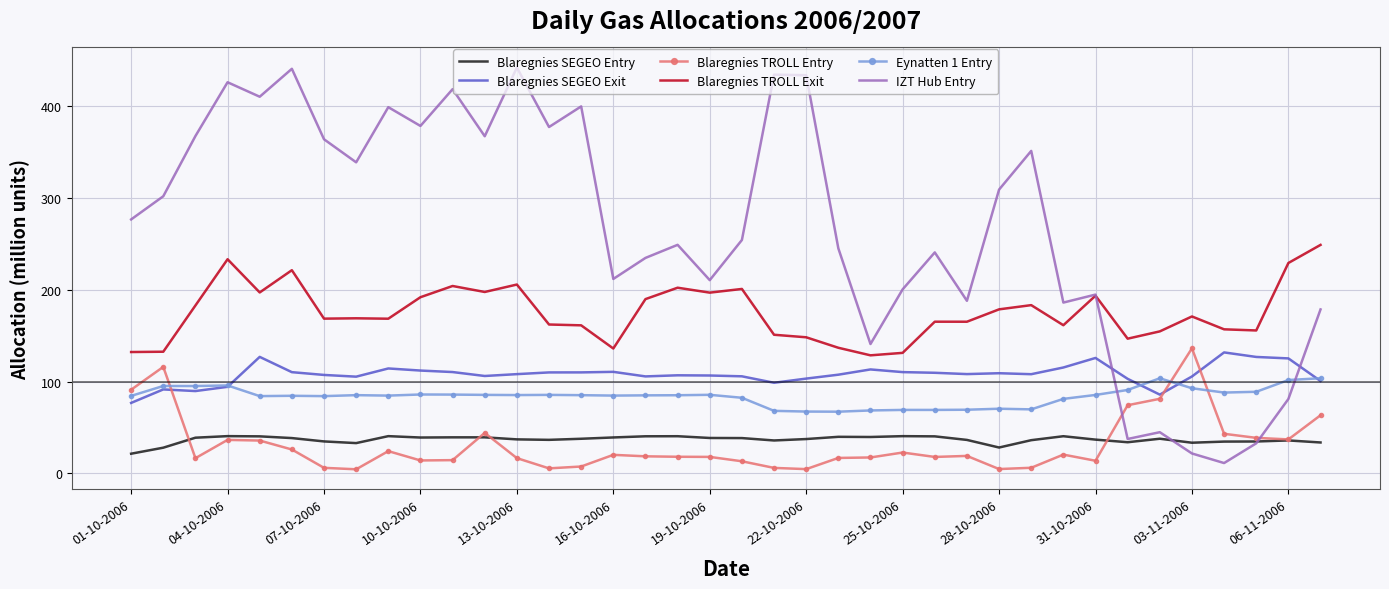

True or false: Blaregnies SEGEO Exit and Blaregnies SEGEO Entry intersect in this chart.

False